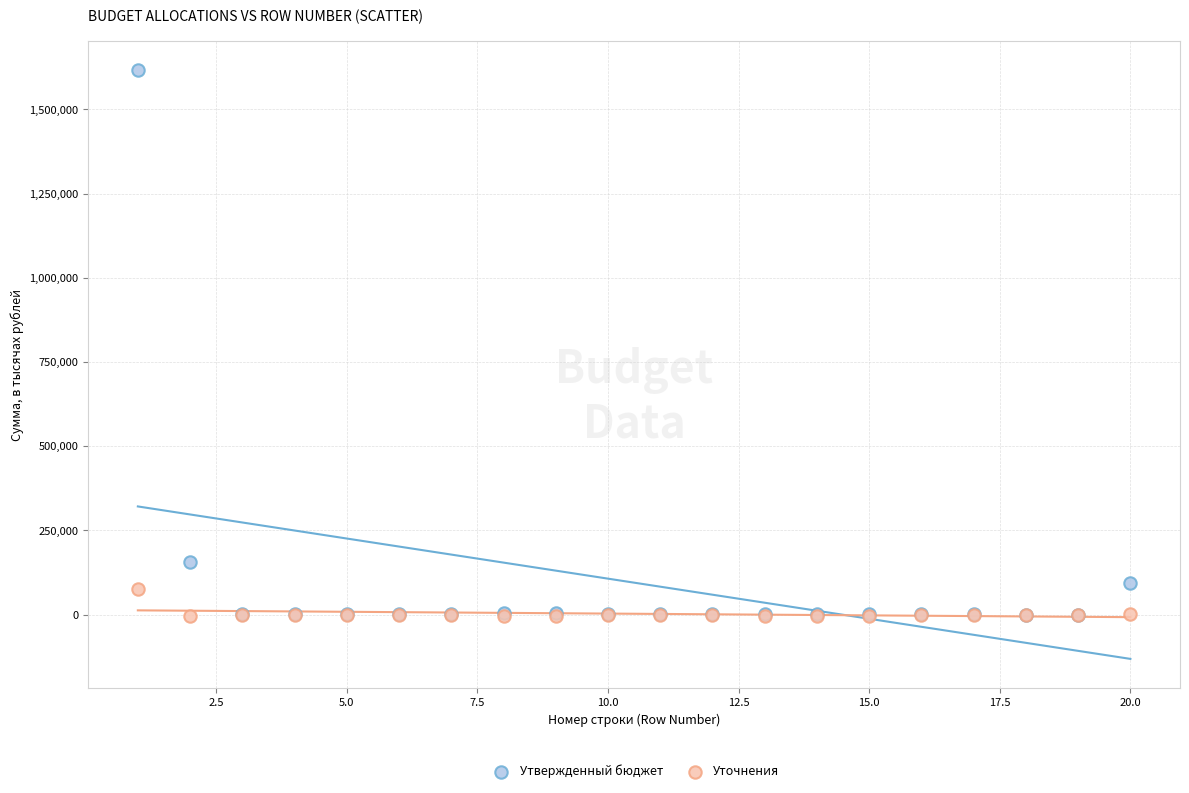

Which series reaches the maximum Y coordinate?

Утвержденный бюджет